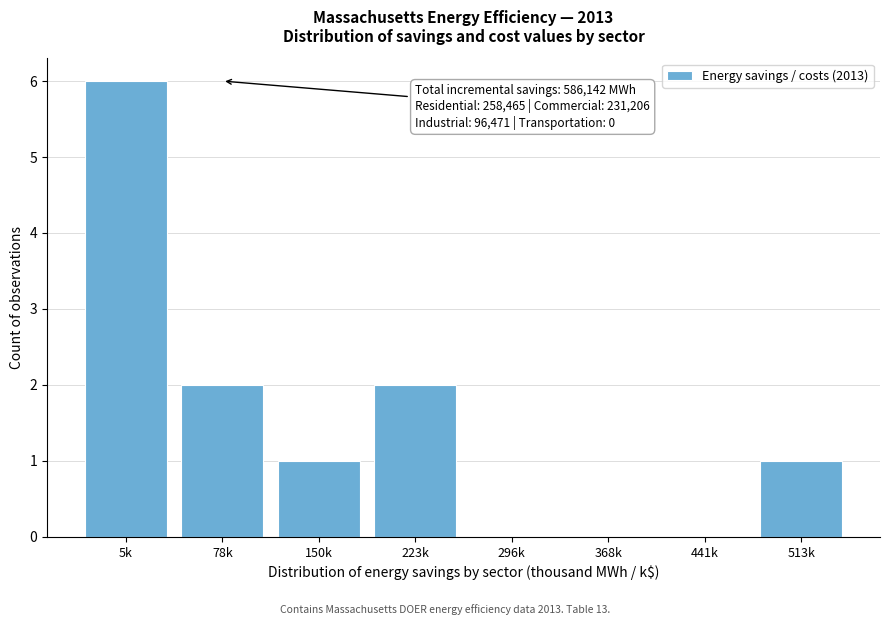

Reading left to right, list all the values displayed in this chart.

5k=6	78k=2	150k=1	223k=2	296k=0	368k=0	441k=0	513k=1